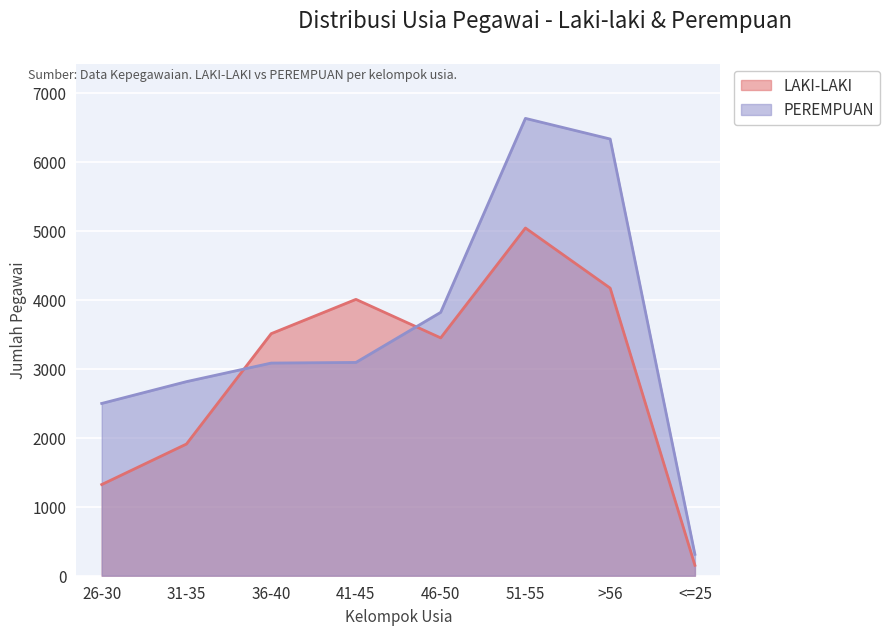

What is the difference between the PEREMPUAN values at 46-50 and 51-55?

2810